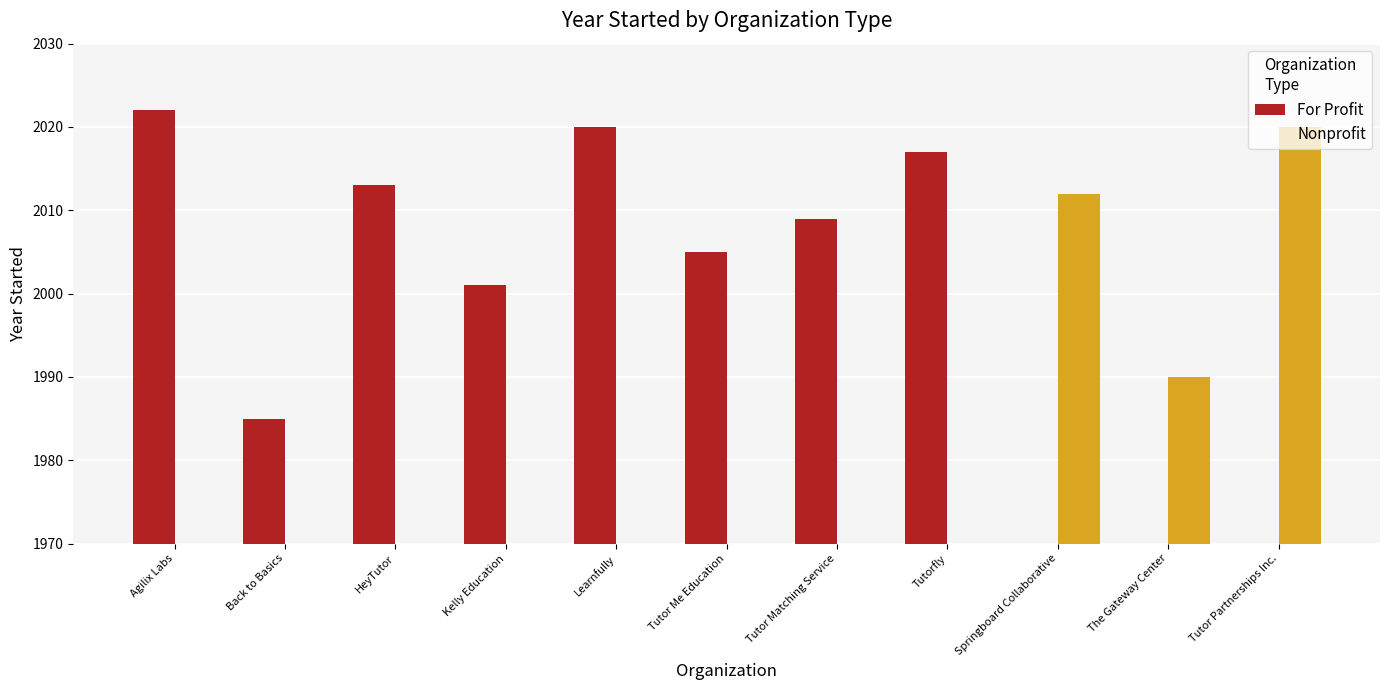

Are the bars grouped side by side (vs. stacked)?

Yes